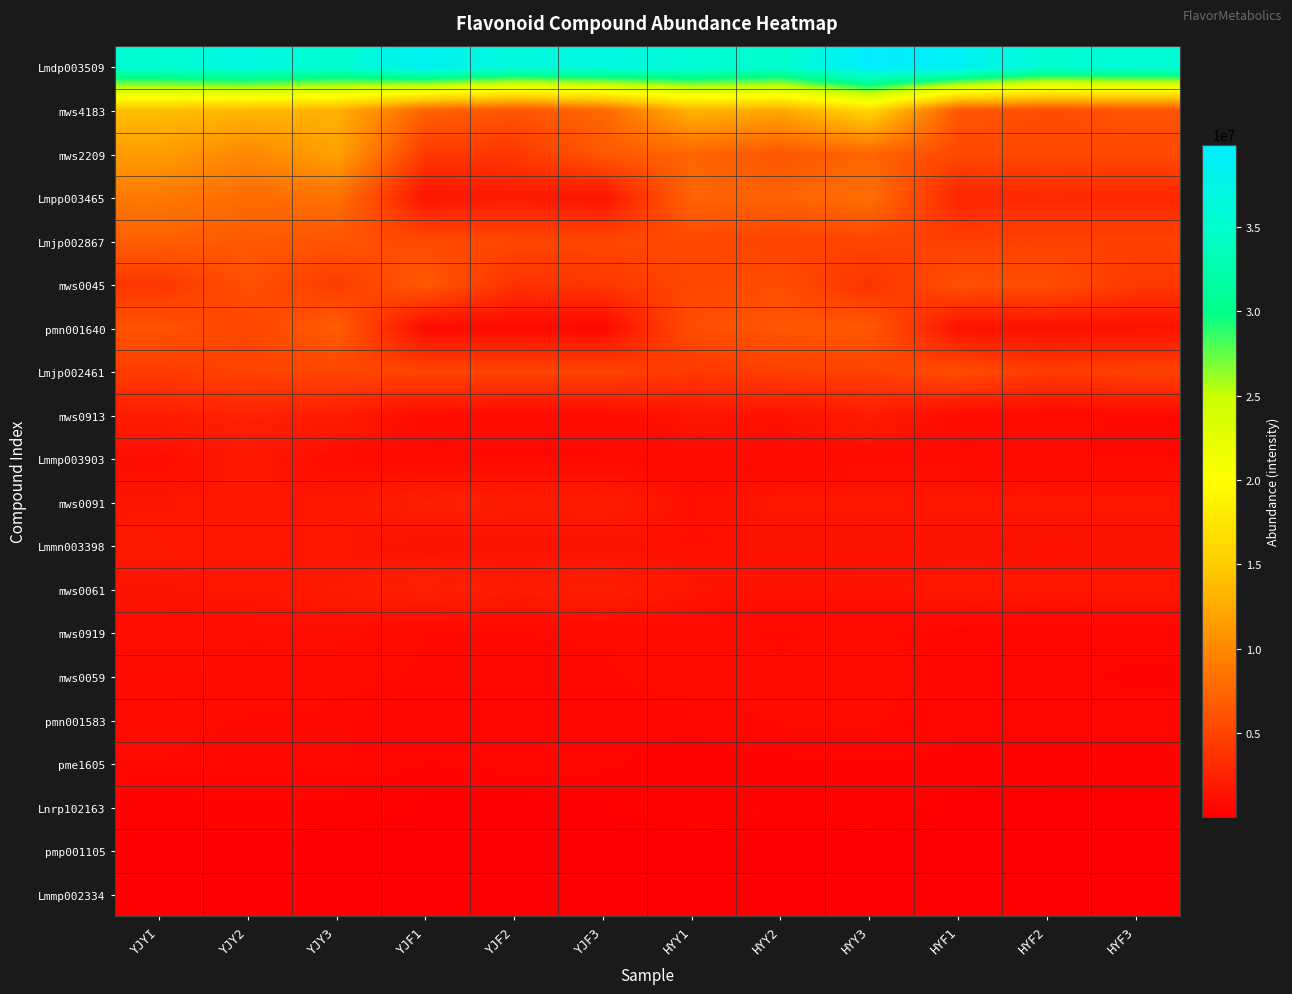

At which category does the chart reach its minimum across all series?

HYF3